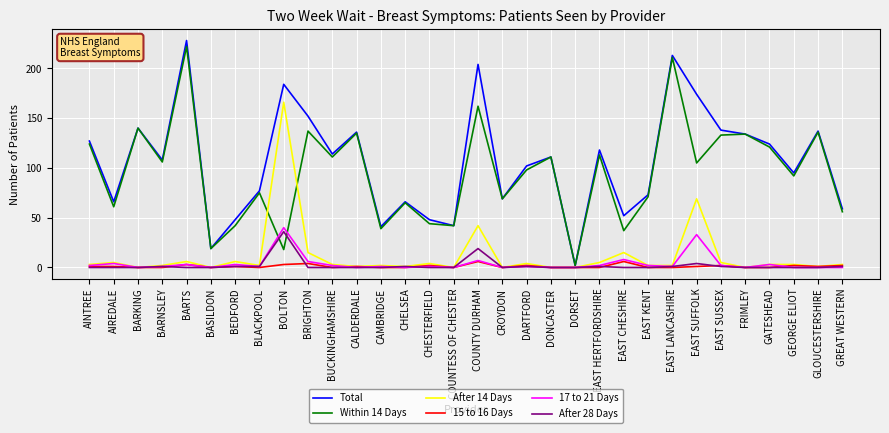

What is the spread (max minus min) of values at CROYDON?

69